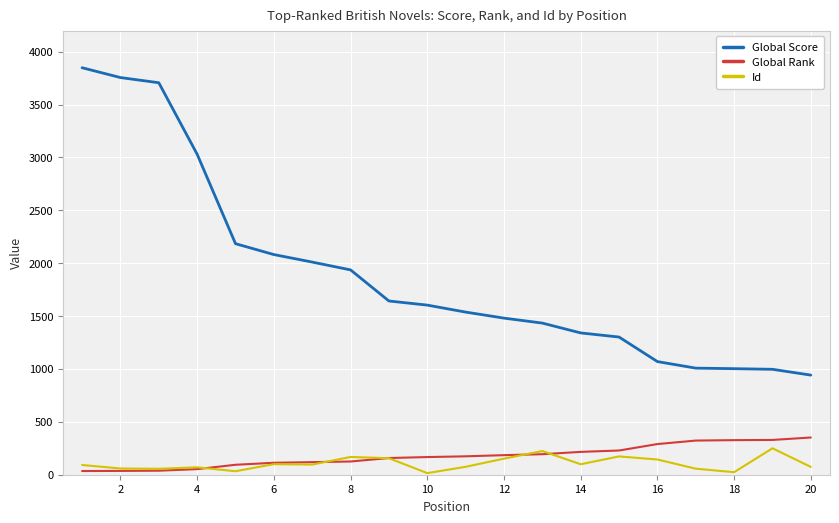

Which series has the largest total across all categories?

Global Score